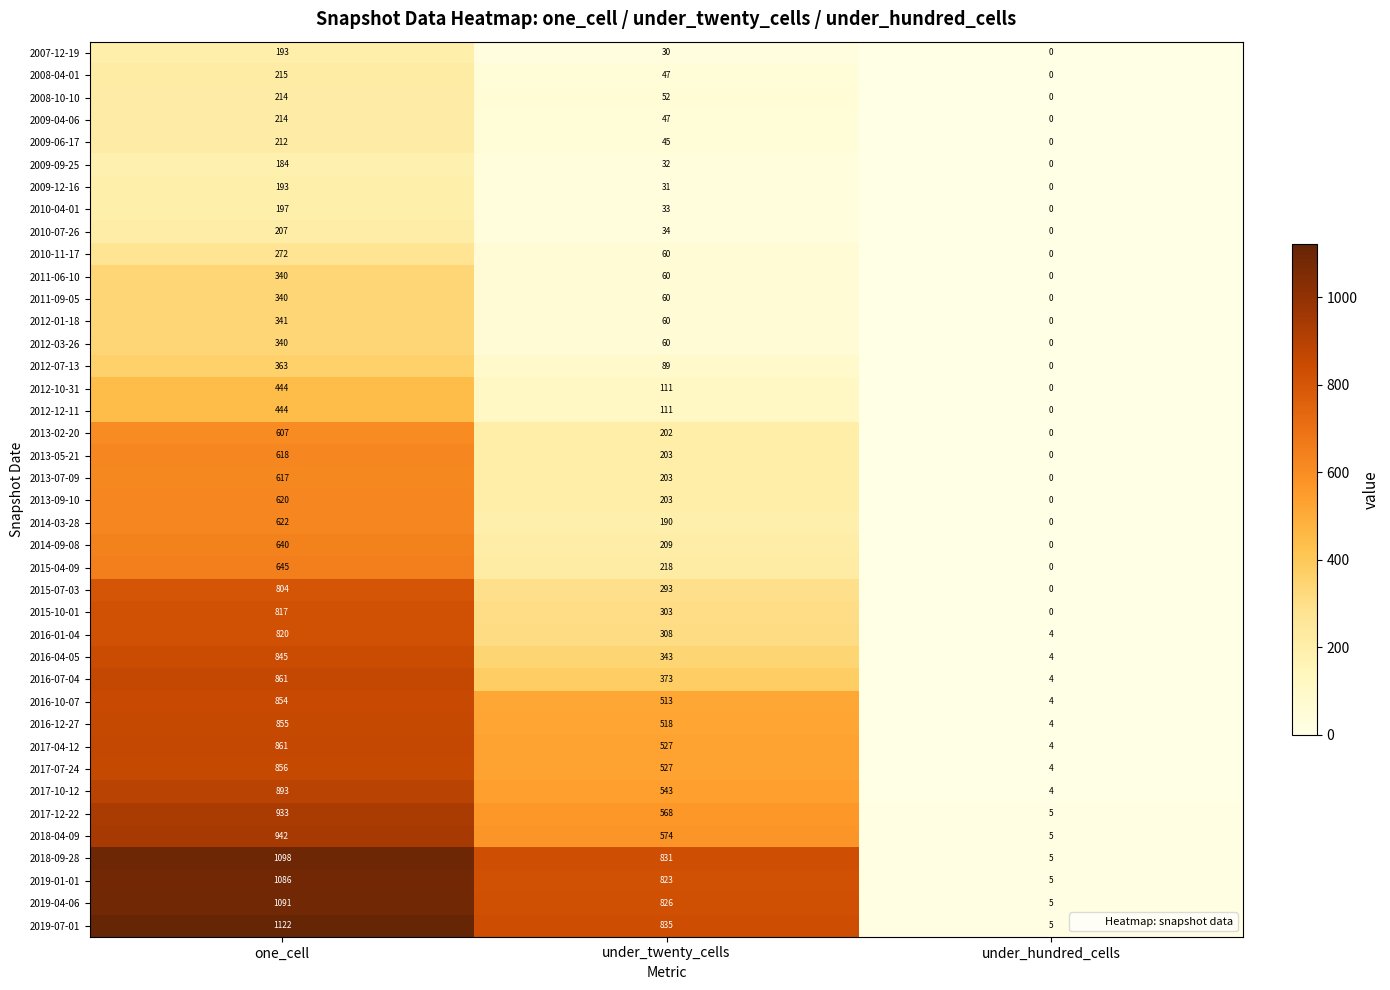

The value of 2019-01-01 at under_twenty_cells is 1296. True or false?

False